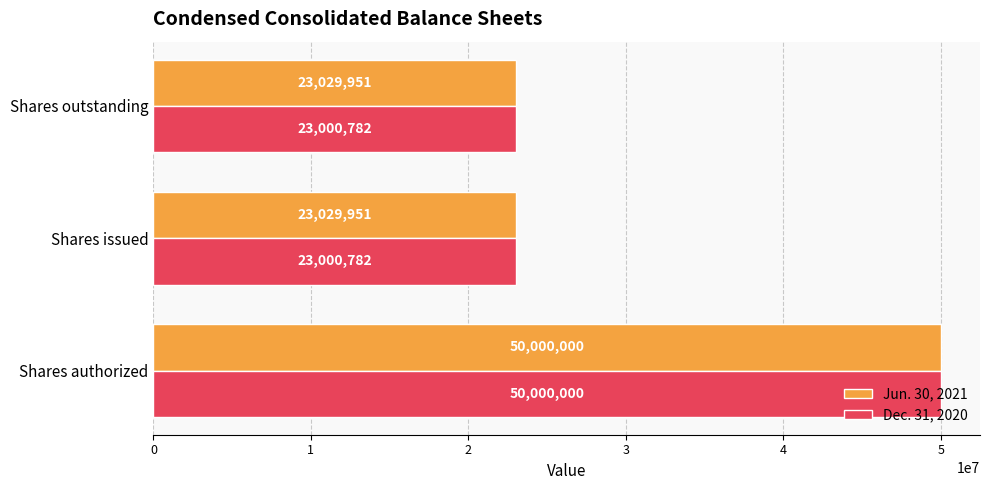

Is it true that Dec. 31, 2020 equals 23000782 at Shares issued?

True